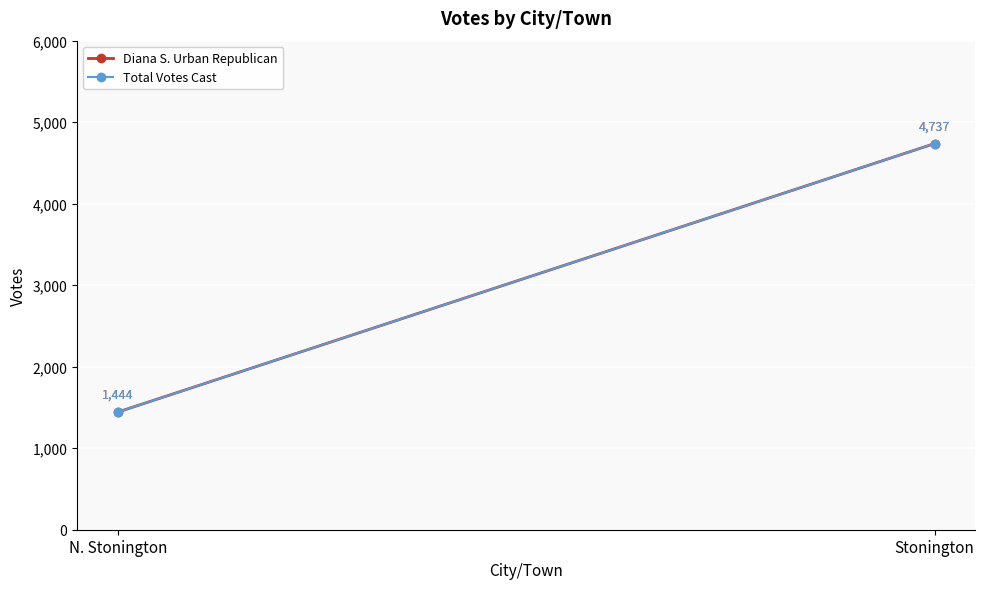

What is the value of the Diana S. Urban Republican point at the 1st from the left?

1444